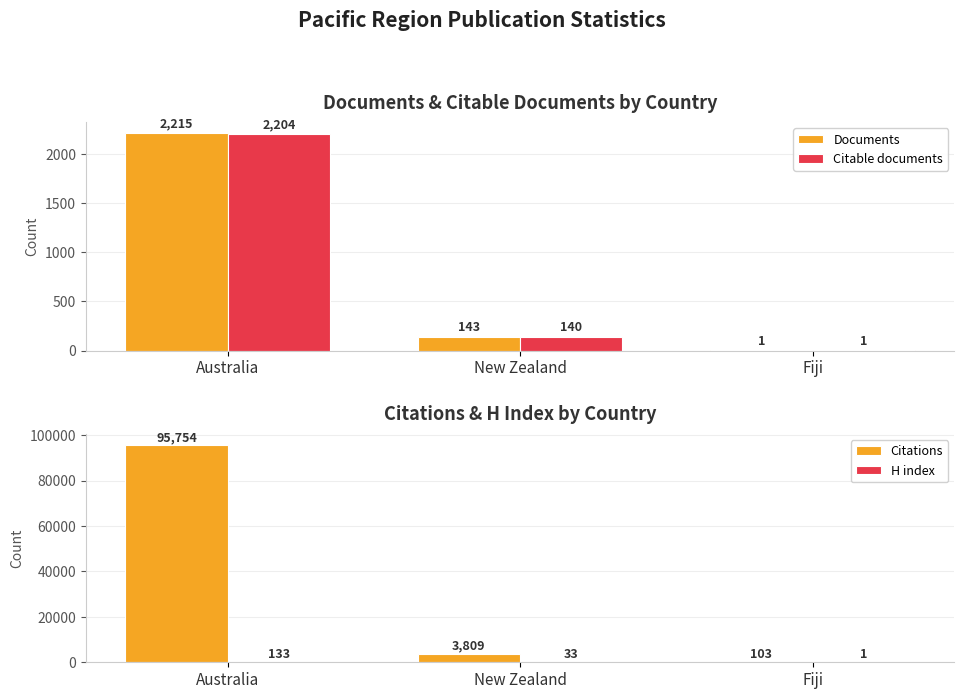

Reading right to left, transcribe all the data shown in this chart.

Documents: 1	143	2215
Citable documents: 1	140	2204
Citations: 103	3809	95754
H index: 1	33	133